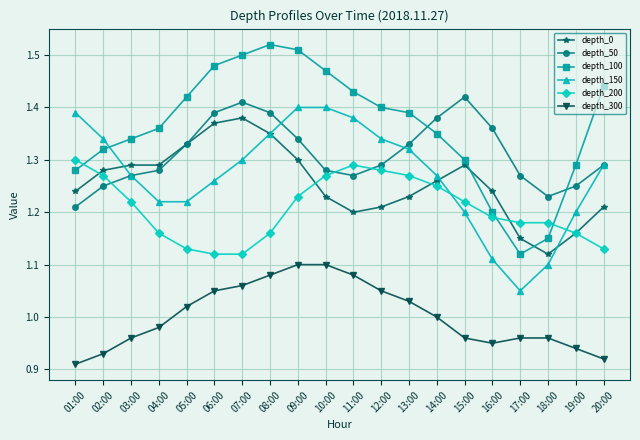

Where is the first local maximum for depth_200?

11:00